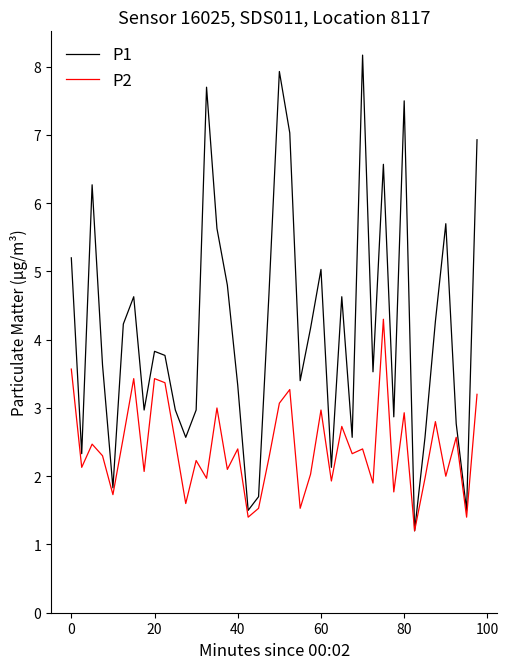

What is the lowest value of the P1 series?

1.2